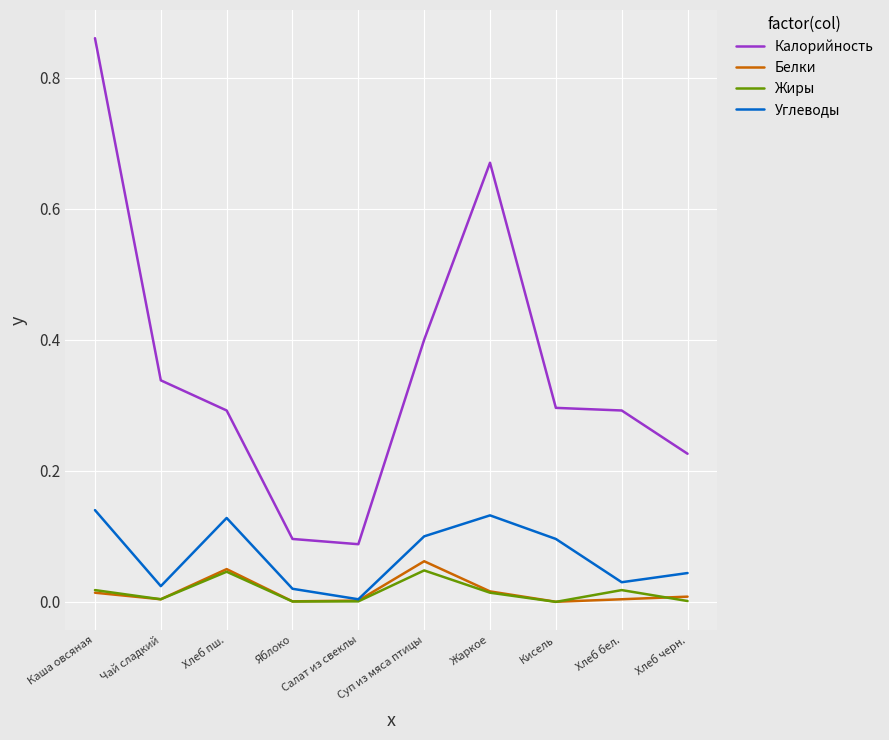

Where is the first local maximum for Углеводы?

Хлеб пш.